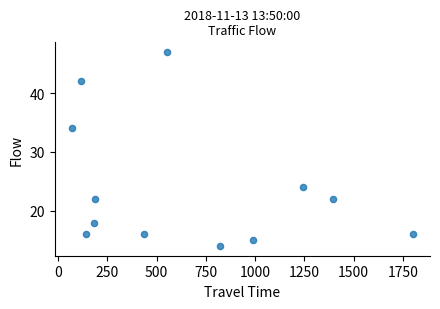

What is the range of Y values (max minus min)?

33